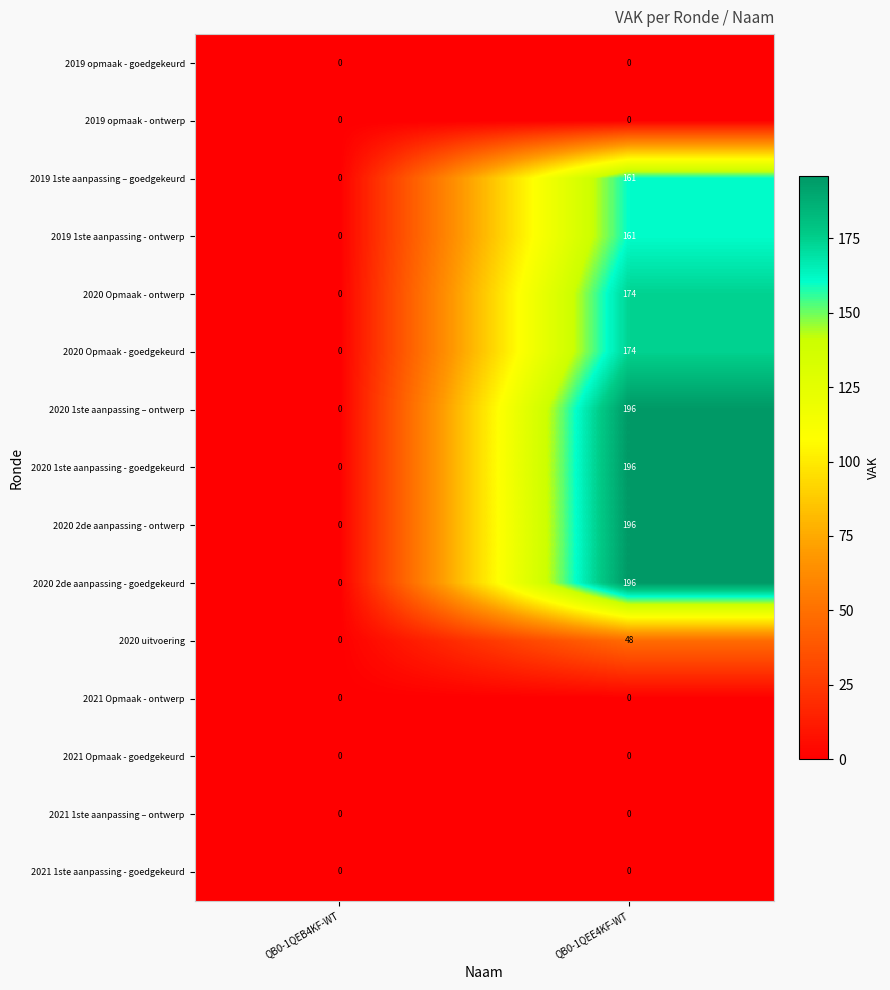

Is it true that 2020 Opmaak - ontwerp equals 103 at QB0-1QEE4KF-WT?

False